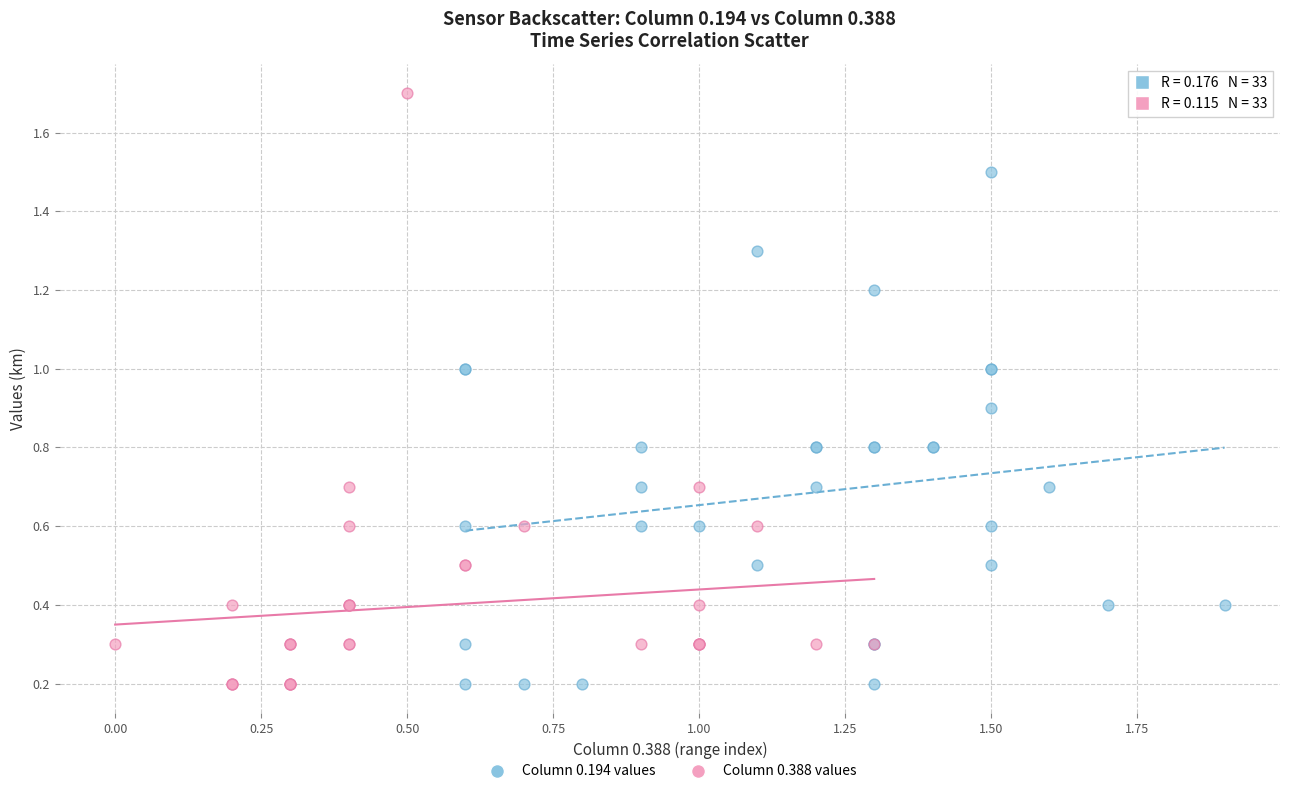

Which series has the widest spread of Y values?

Column 0.388 values